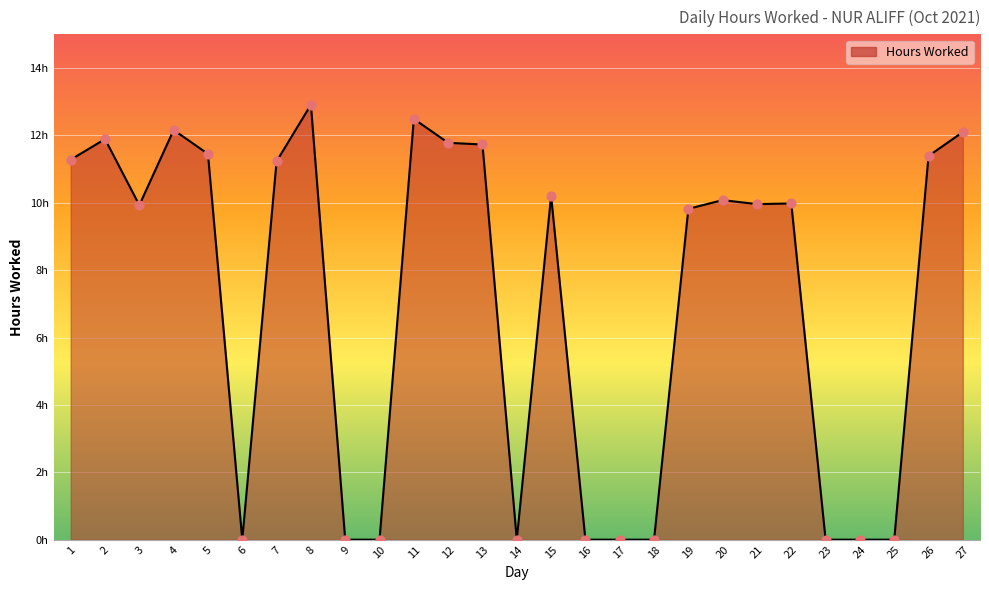

Which has a higher value, 7 or 10?

7